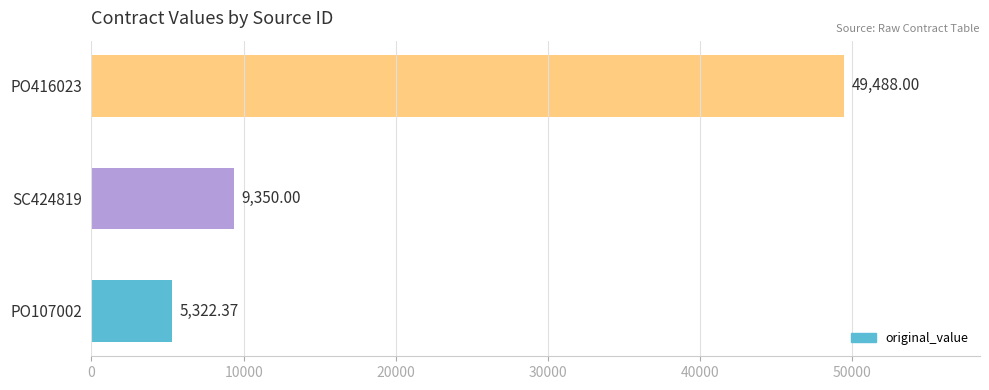

What is the difference between the values at SC424819 and PO107002?

4027.6